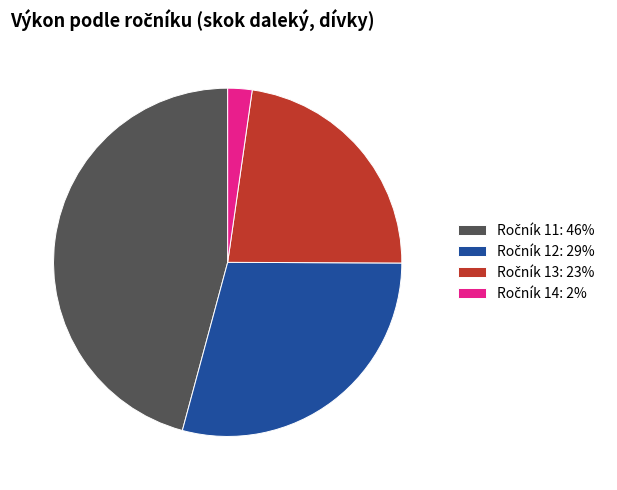

Is there any slice that represents more than half of the pie?

No